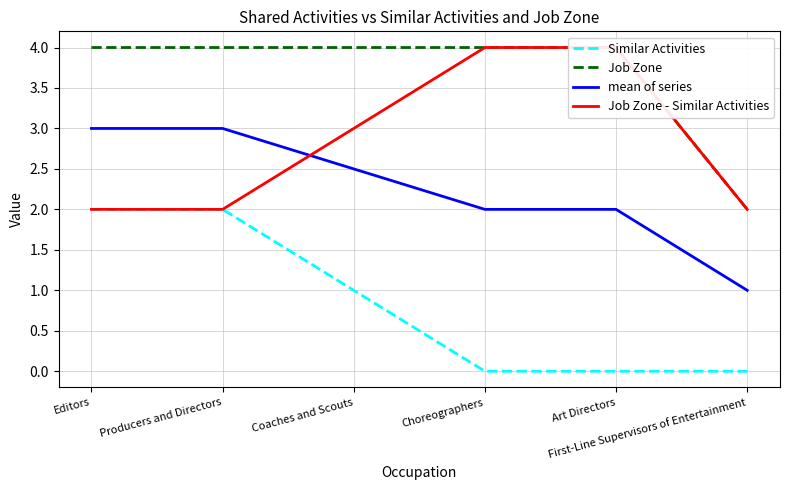

Does the chart display data point markers on the line(s)?

No